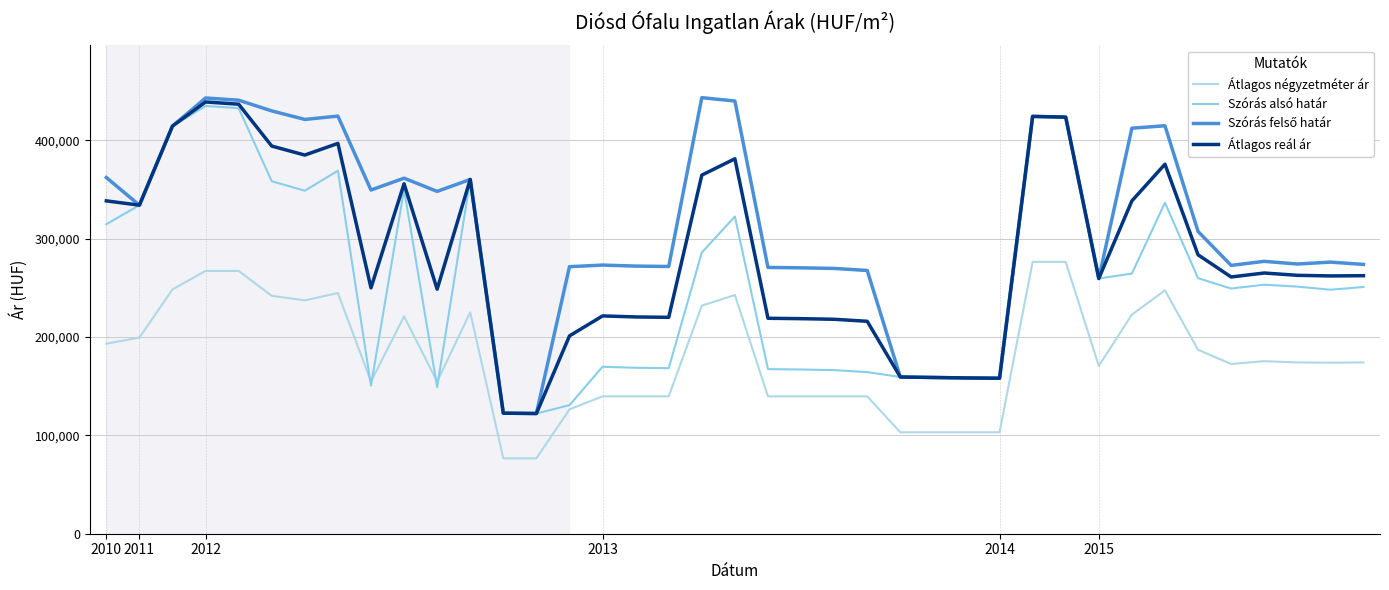

Is this an area chart (filled region under the line)?

No